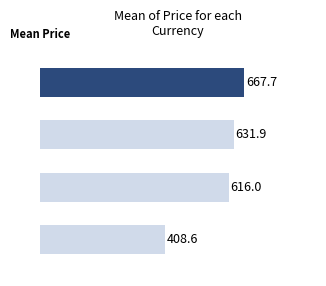

Are the bars horizontal?

Yes